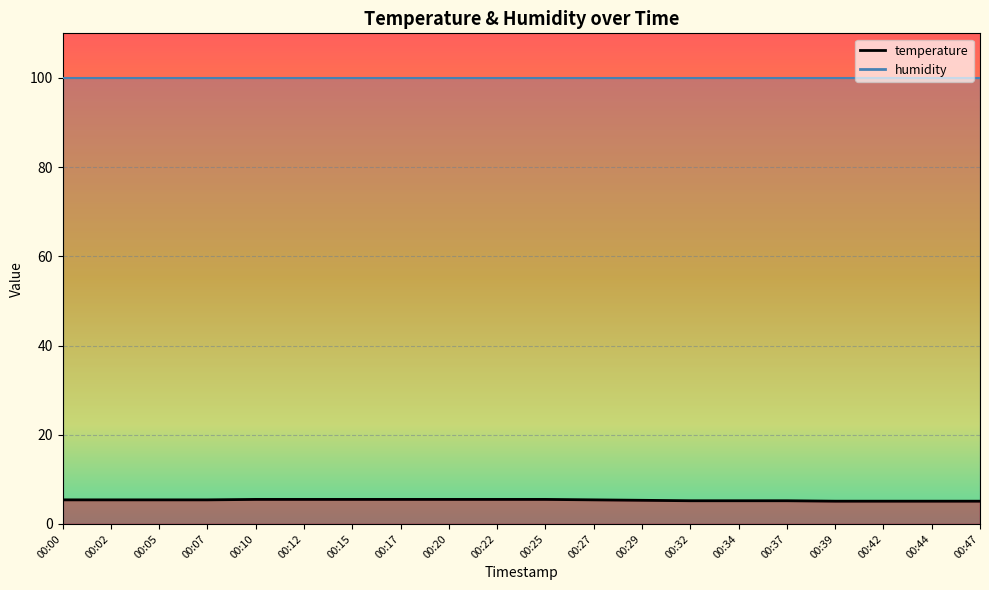

What is the change in value from 00:15 to 00:39?

-0.4